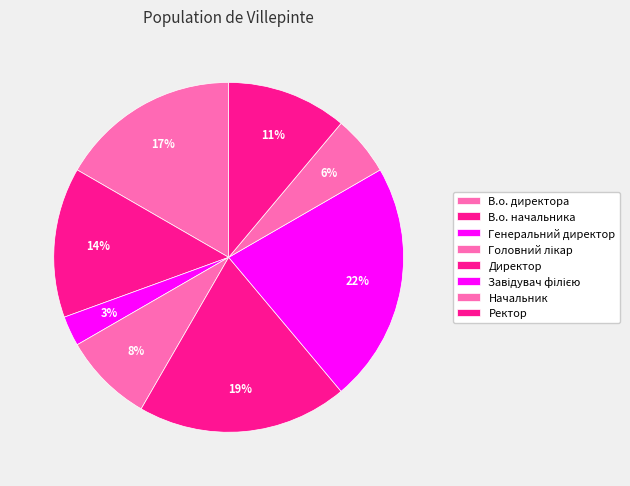

Which slice is the largest?

Завідувач філією